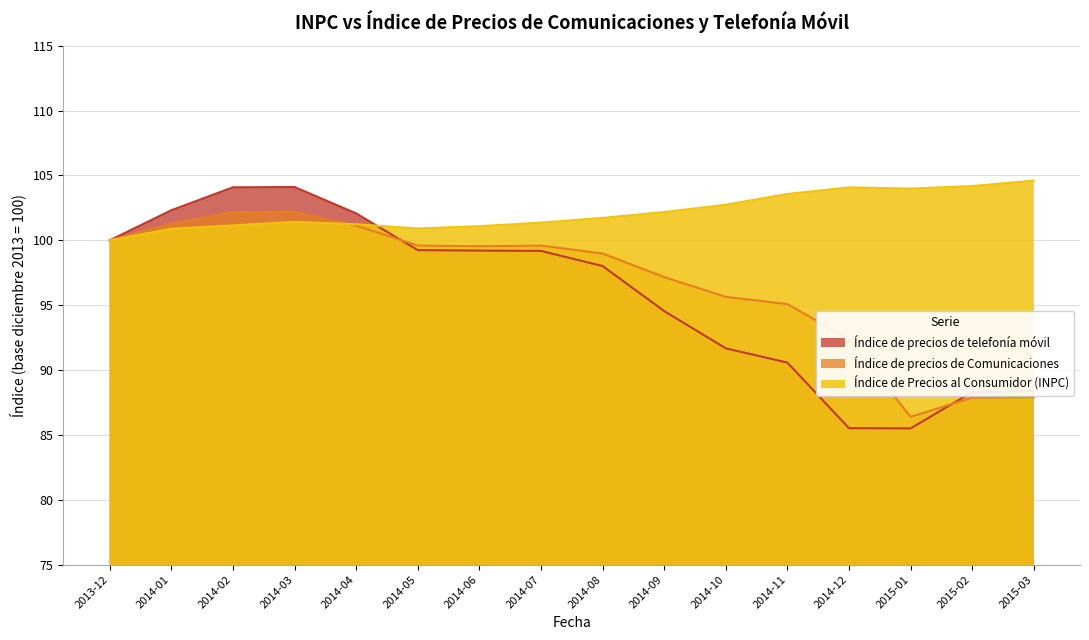

Between 2014-10 and 2015-02, which series saw the biggest shift?

Índice de precios de Comunicaciones